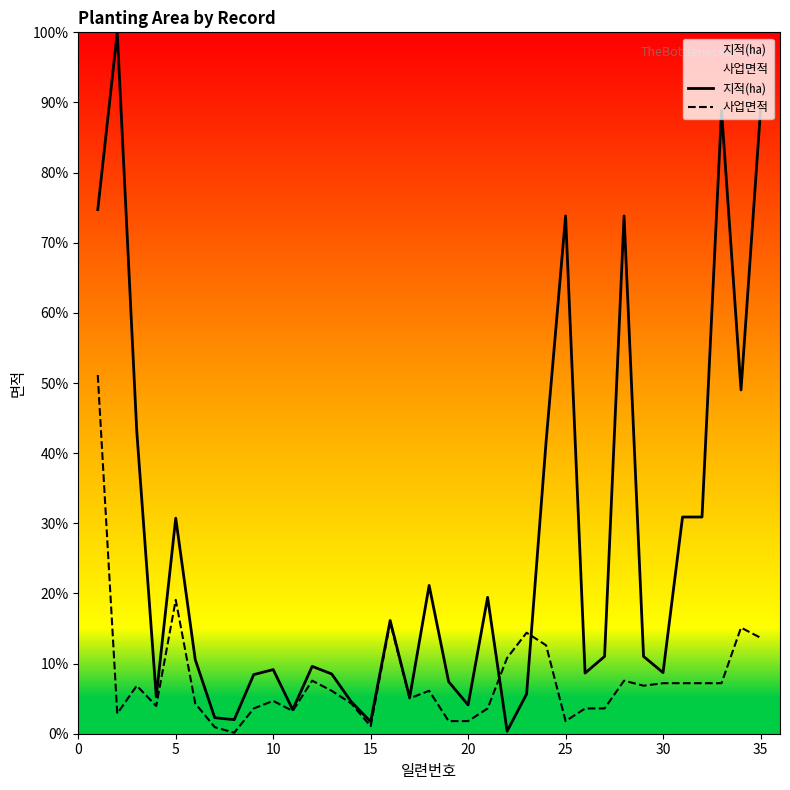

What is the average value of the 지적(㏊) series?

26.0